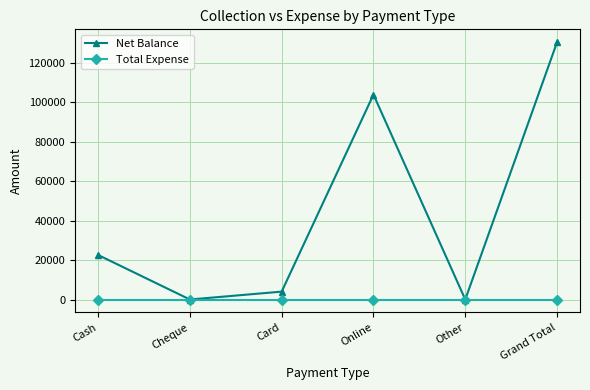

Which series changed the most between Online and Other?

Net Balance